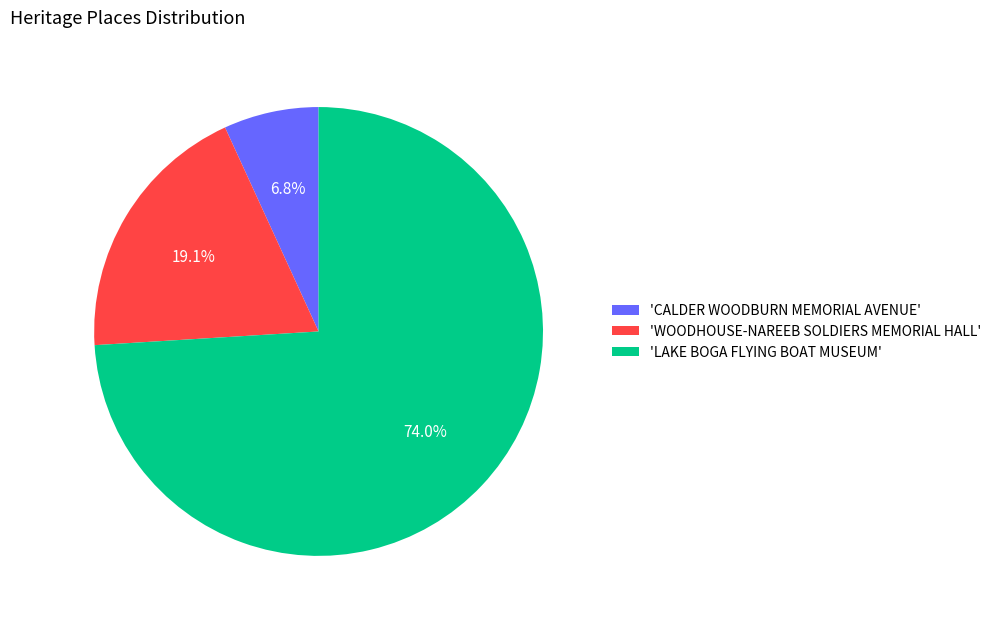

What is the ratio of the value at 'WOODHOUSE-NAREEB SOLDIERS MEMORIAL HALL' to the value at 'CALDER WOODBURN MEMORIAL AVENUE'?

2.8